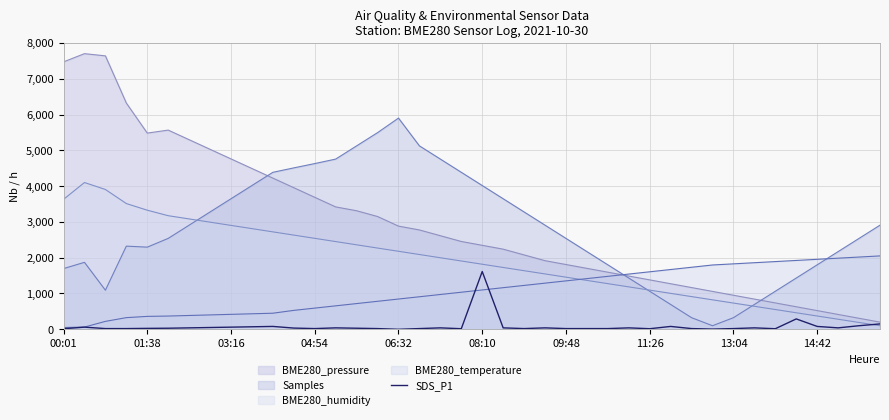

What is the value of the 28th point from the left?

40